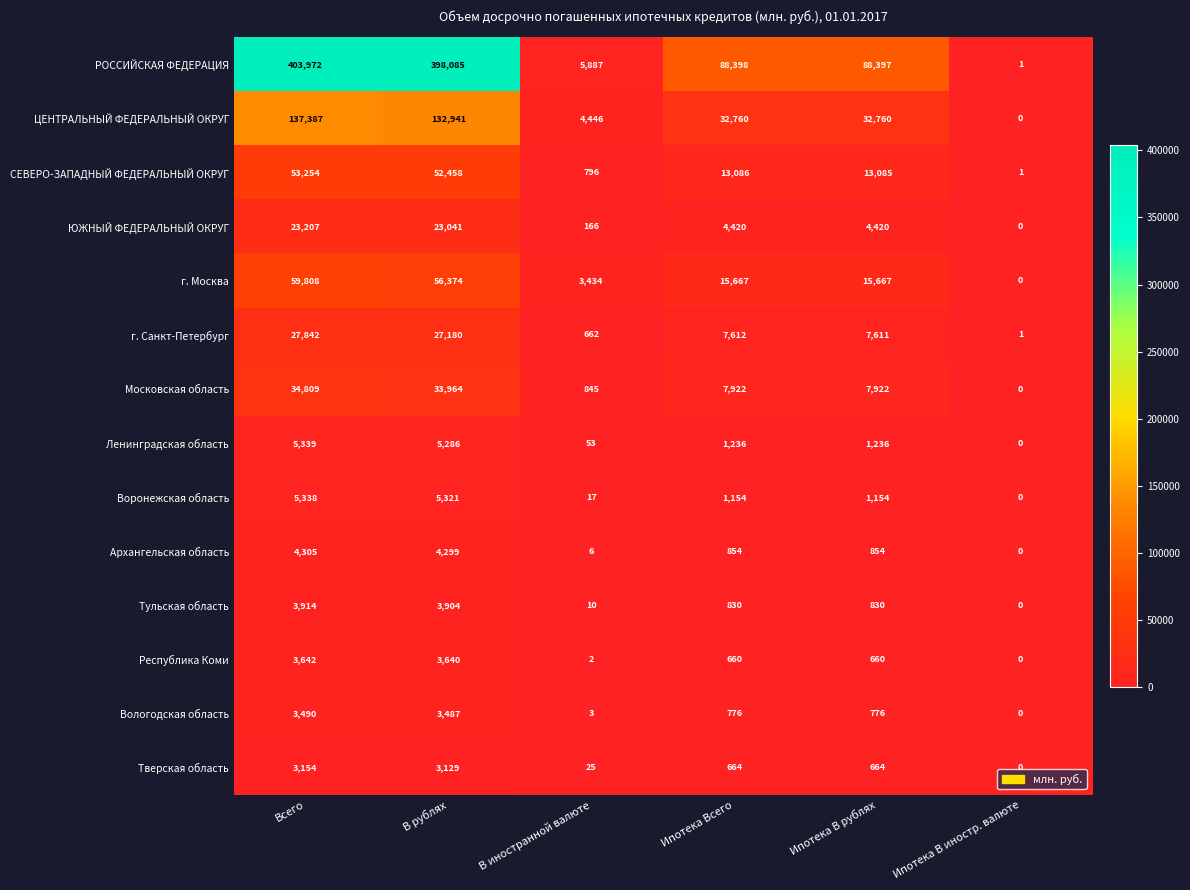

What is the sum of the Архангельская область values at Ипотека В рублях and В рублях?

5153